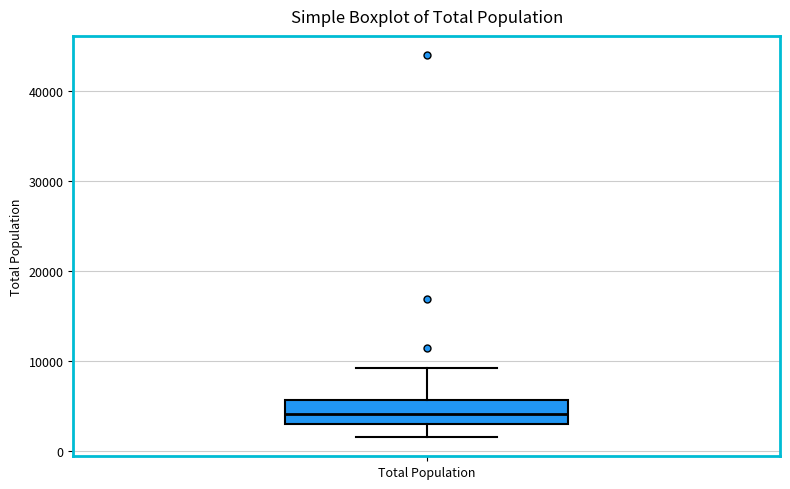

Transcribe this box plot: give where the median line is, the range the box spans, and where the two whiskers end, as read against the y-axis. The values are not printed on the chart, so give them approximately, as read against the axis.

median 4000, box 3000 to 6000, whiskers 2000 to 9000